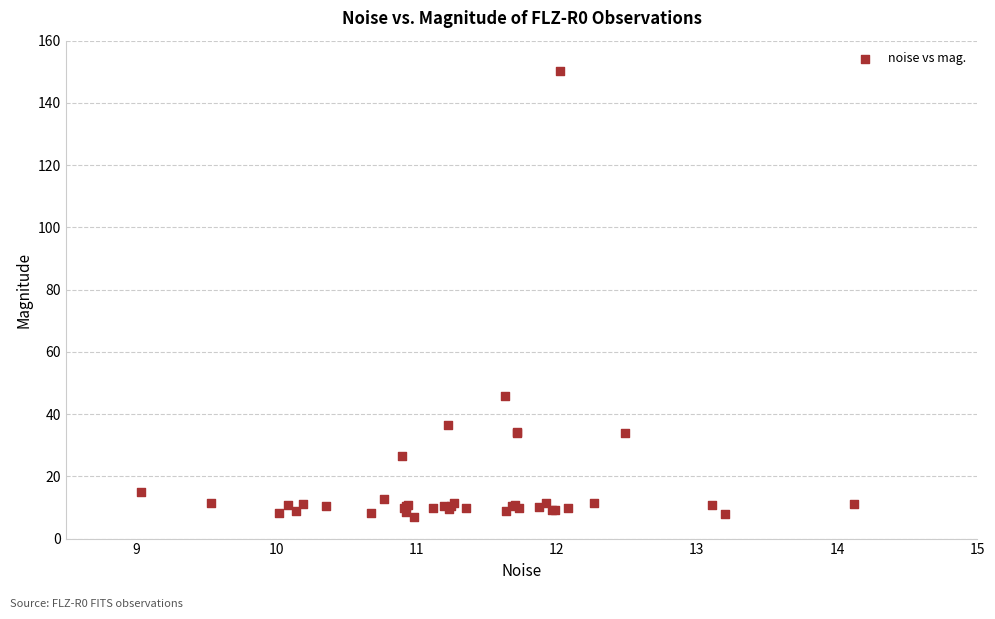

What Y value in the scatter plot is closest to 78?

46.0